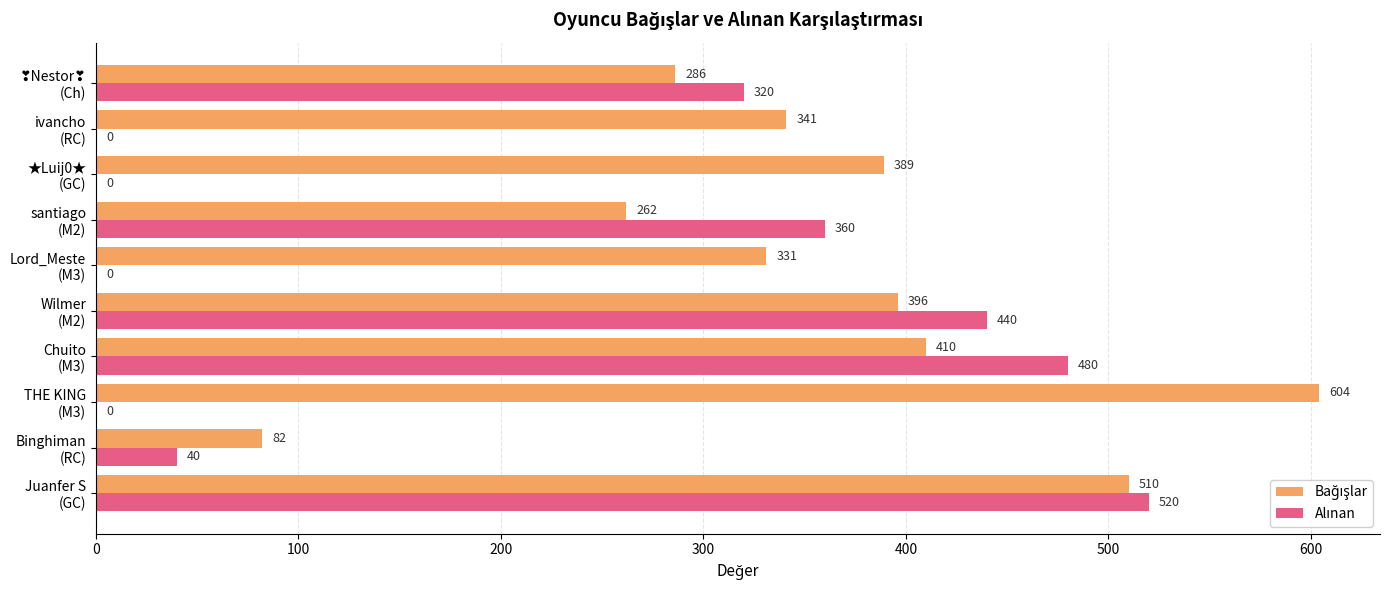

How many data points does each series have?

10